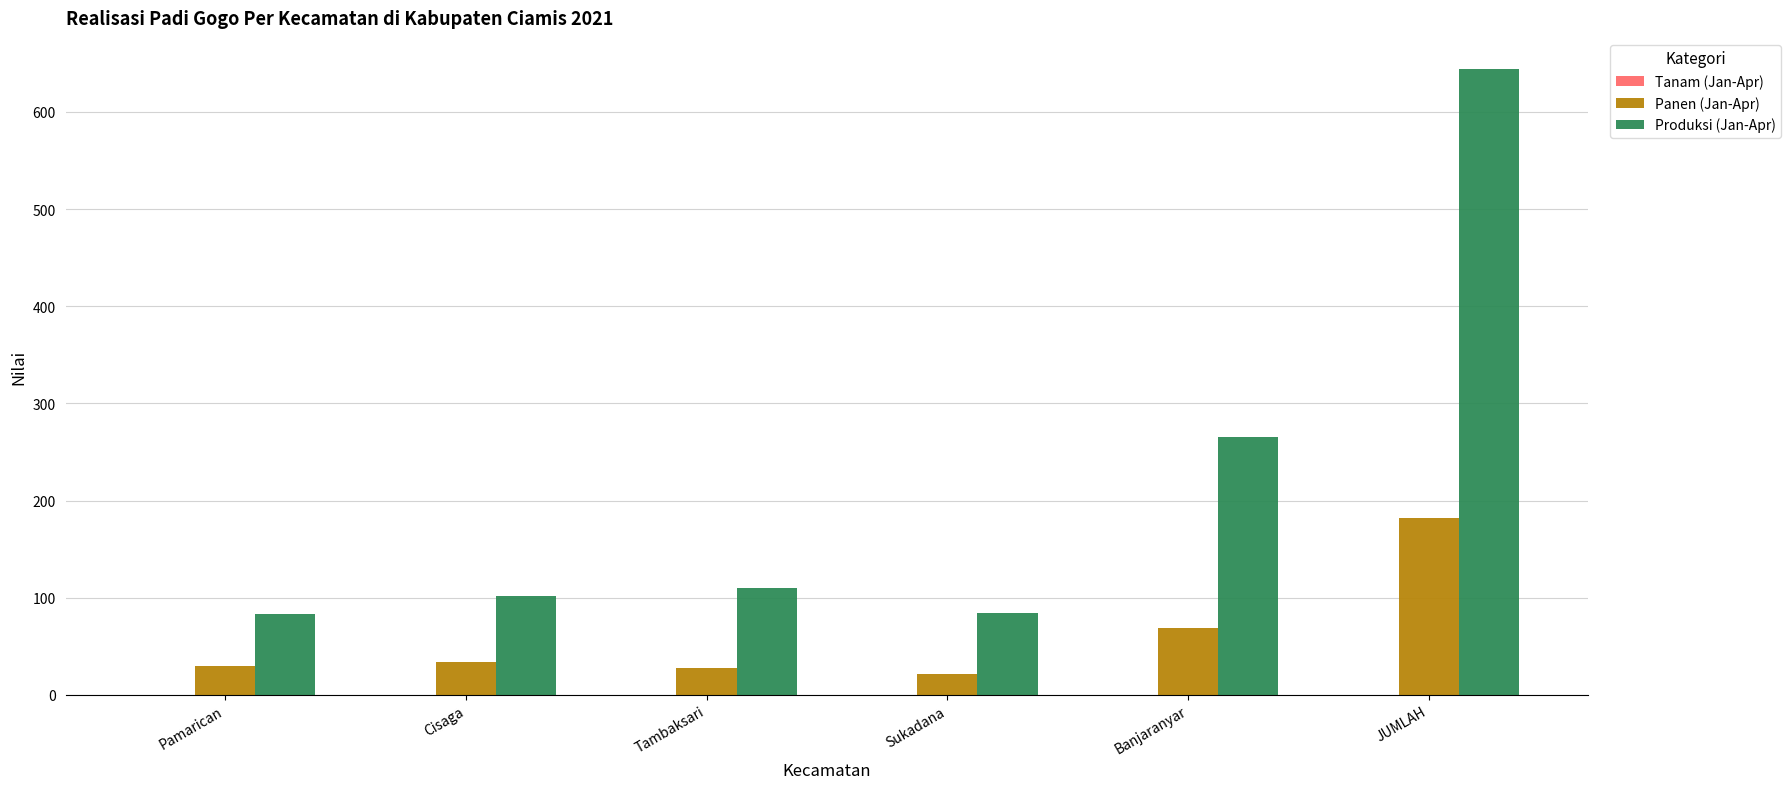

The value of Produksi (Jan-Apr) at Pamarican is 48. True or false?

False